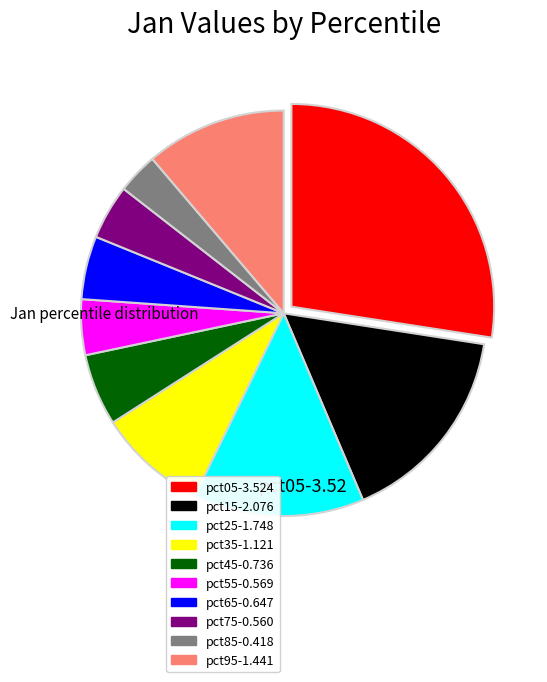

How many segments does this pie chart have?

10